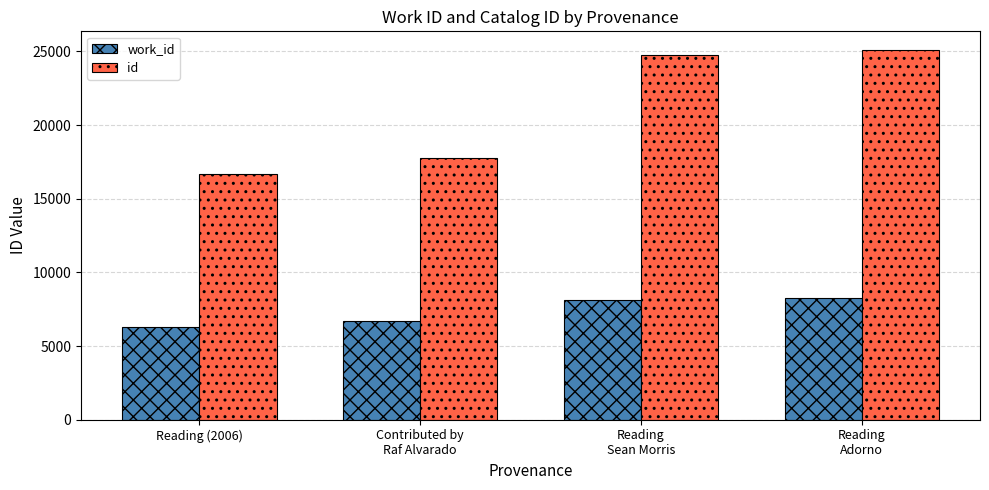

At Reading (2006), list the series in order from largest to smallest.

id, work_id